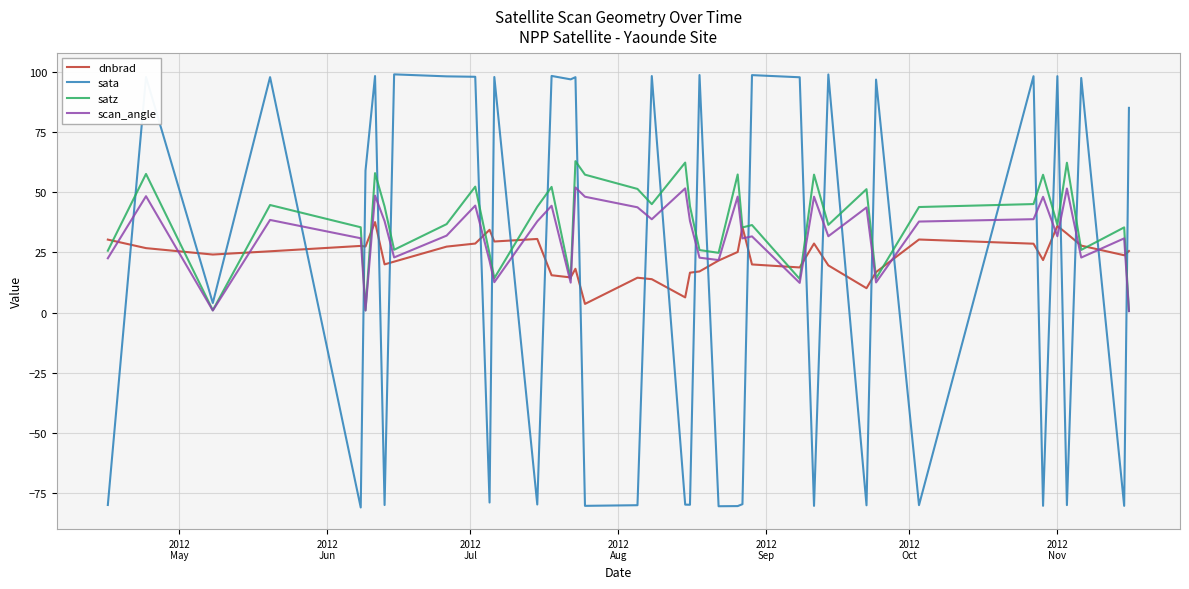

True or false: scan_angle has more than 0 points higher than both neighbors.

True